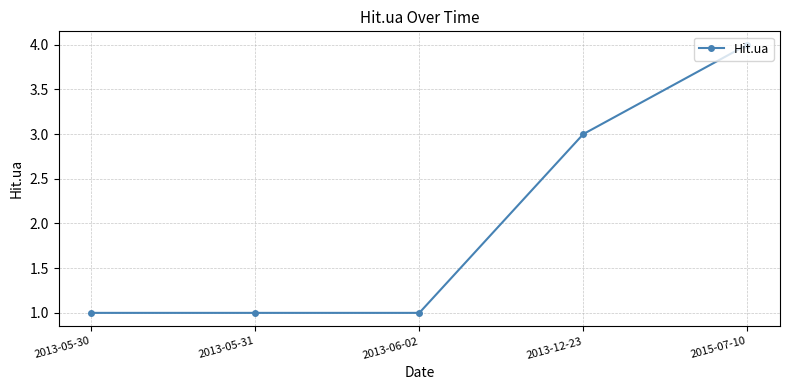

Reading left to right, extract all data points from this chart.

1	1	1	3	4